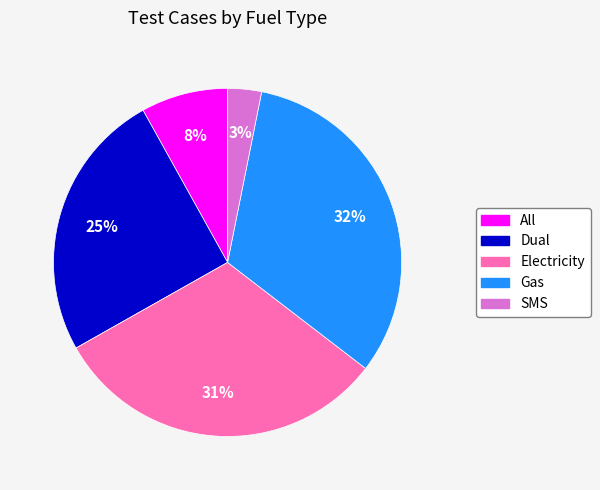

Does Gas represent more than half of the total?

No